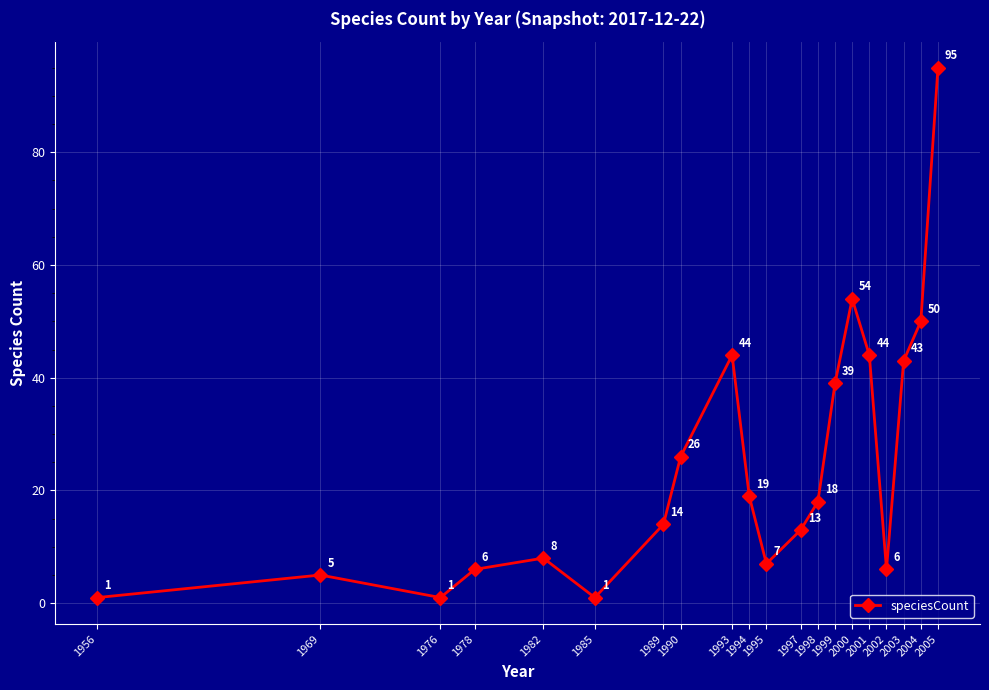

How many interior local peaks (higher than both neighbors) does the data have?

4